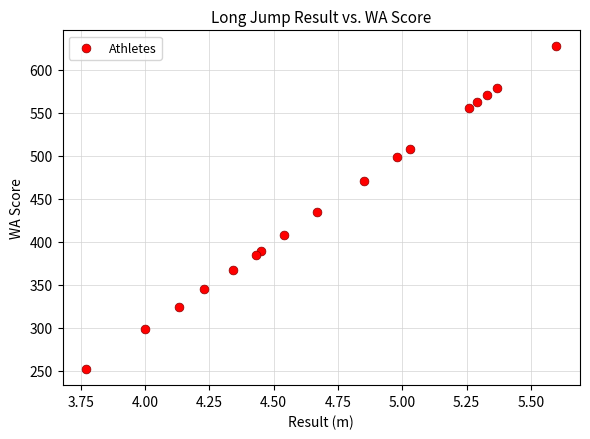

What Y value in the scatter plot is closest to 439?

434